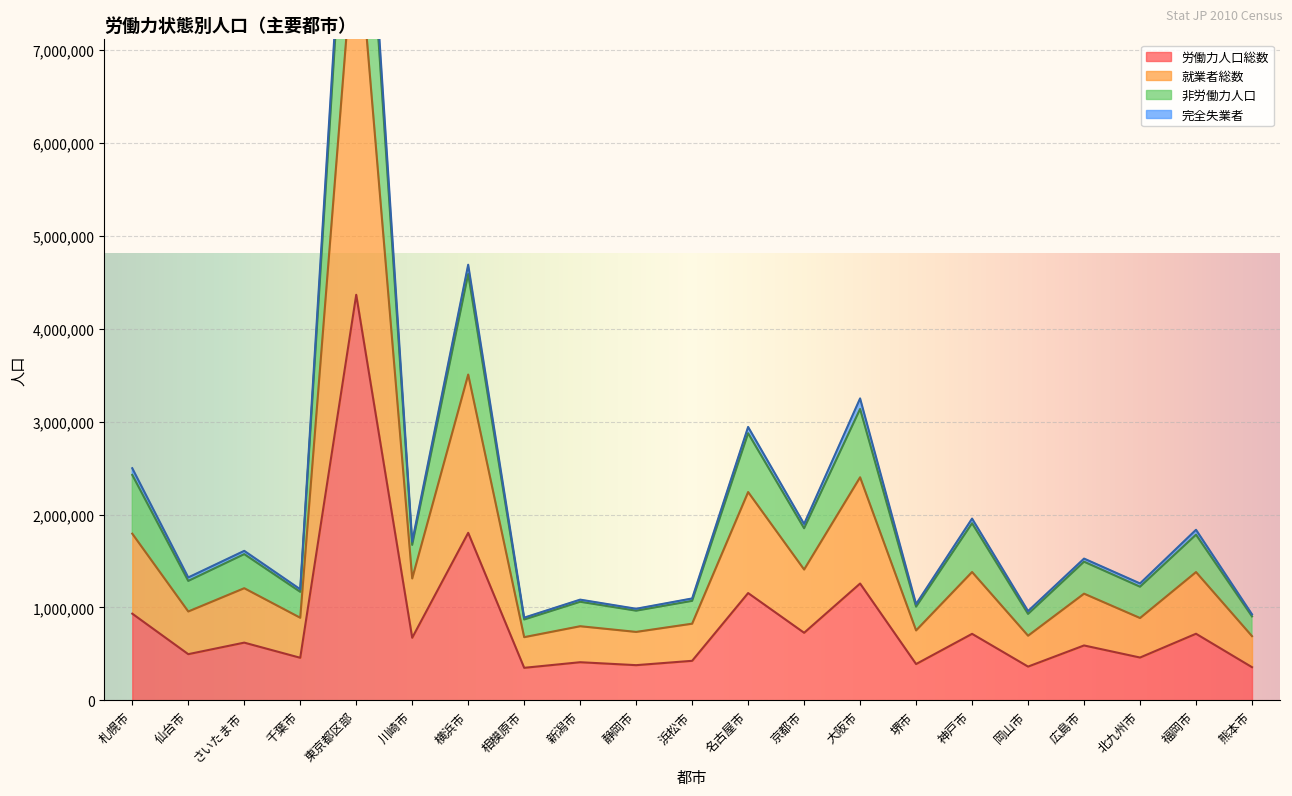

Which series has the widest spread of values?

非労働力人口